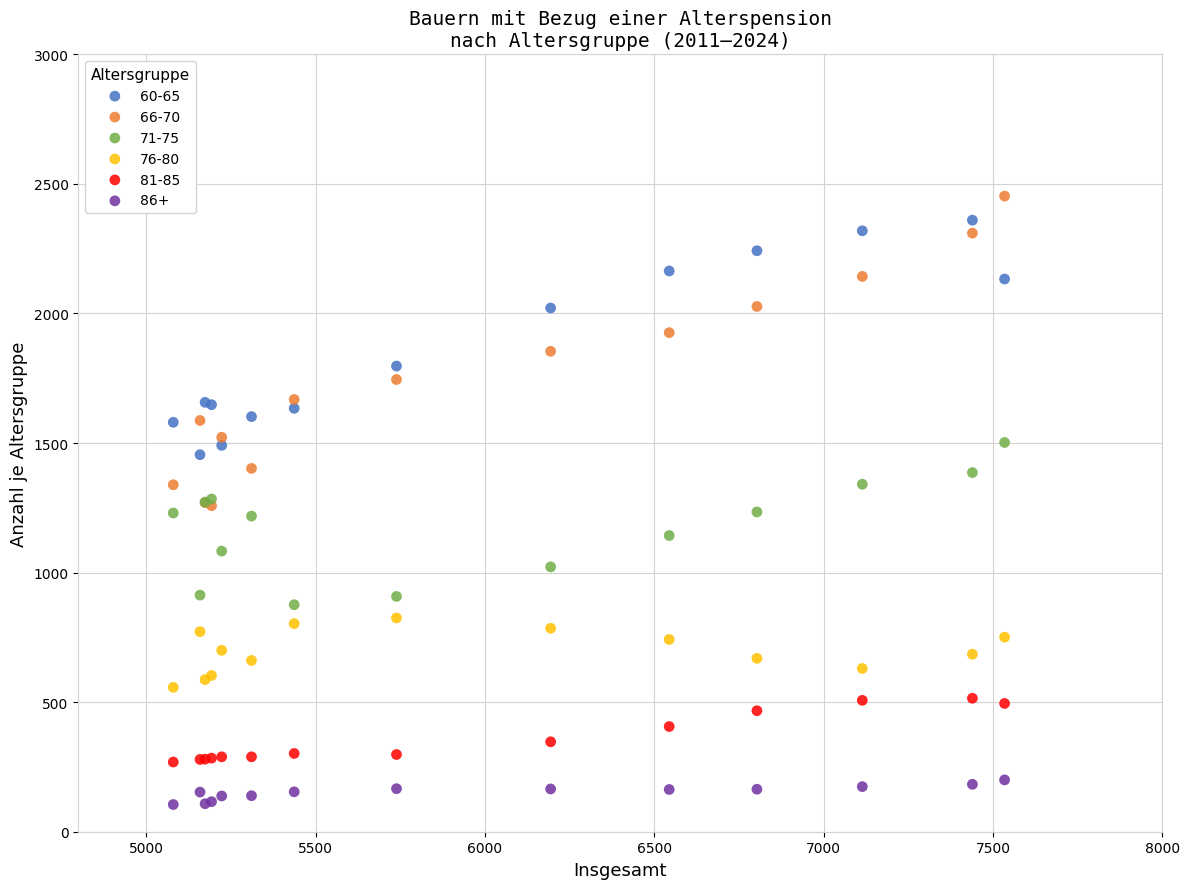

Which series has the widest spread of Y values?

66-70